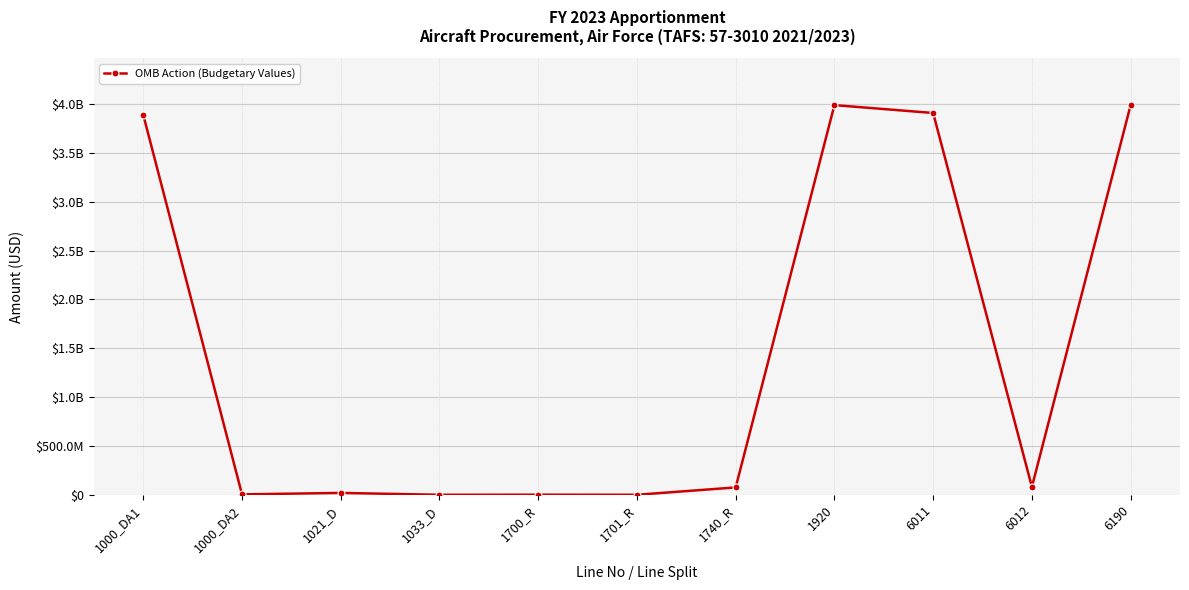

Does the chart have visible grid lines?

Yes